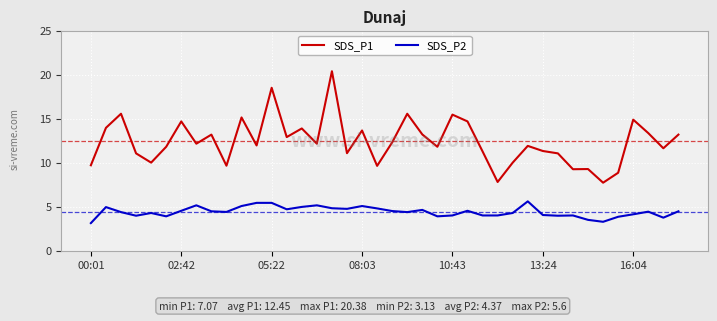

What is the difference between the maximum and minimum values in the SDS_P2 series?

2.5